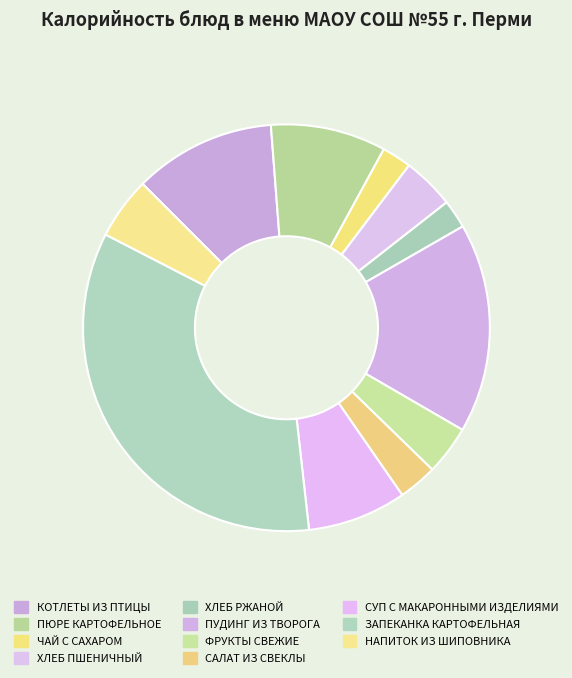

Does any single category account for the majority?

No